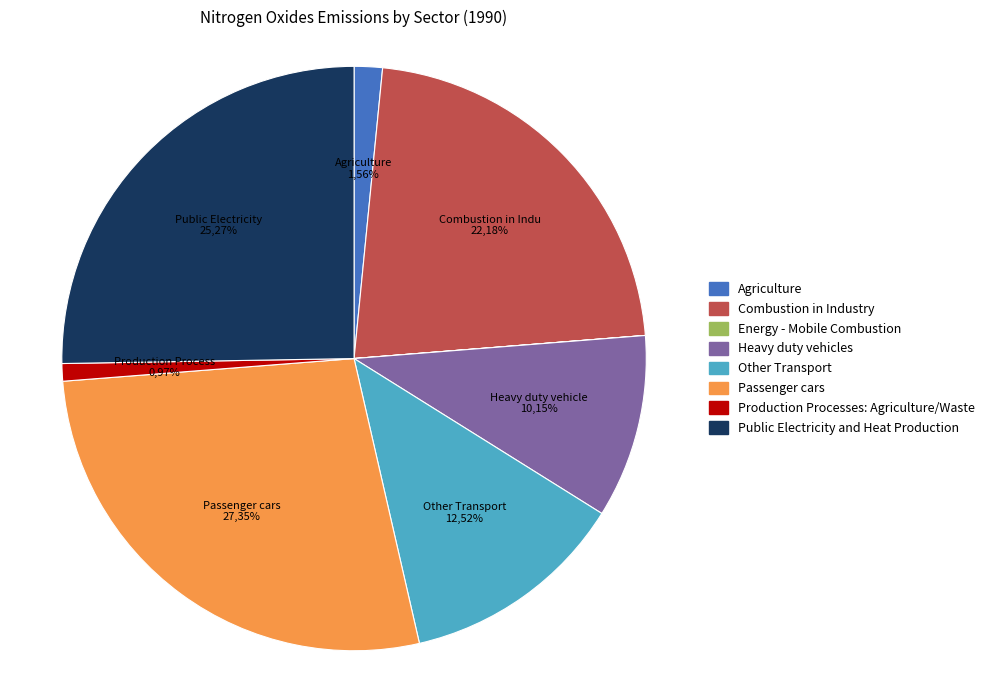

Rank the categories by value from lowest to highest.

Energy - Mobile Combustion, Production Processes: Agriculture/Waste, Agriculture, Heavy duty vehicles, Other Transport, Combustion in Industry, Public Electricity and Heat Production, Passenger cars